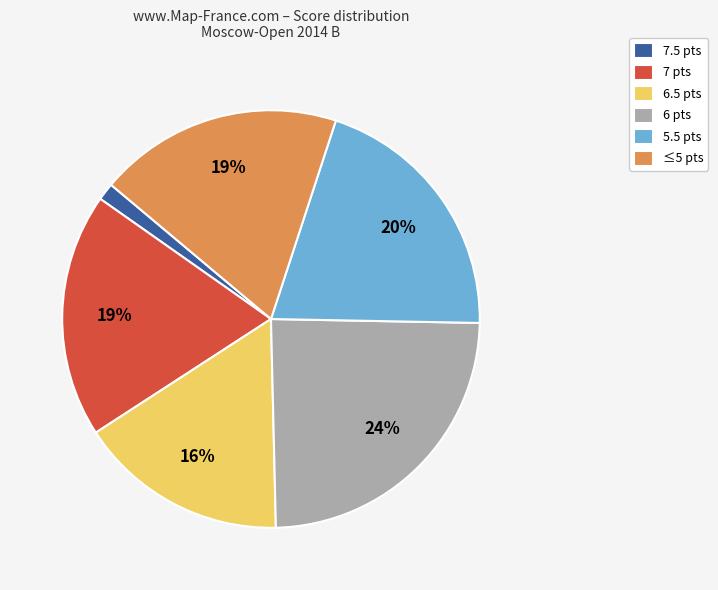

Does 6 pts represent more than half of the total?

No